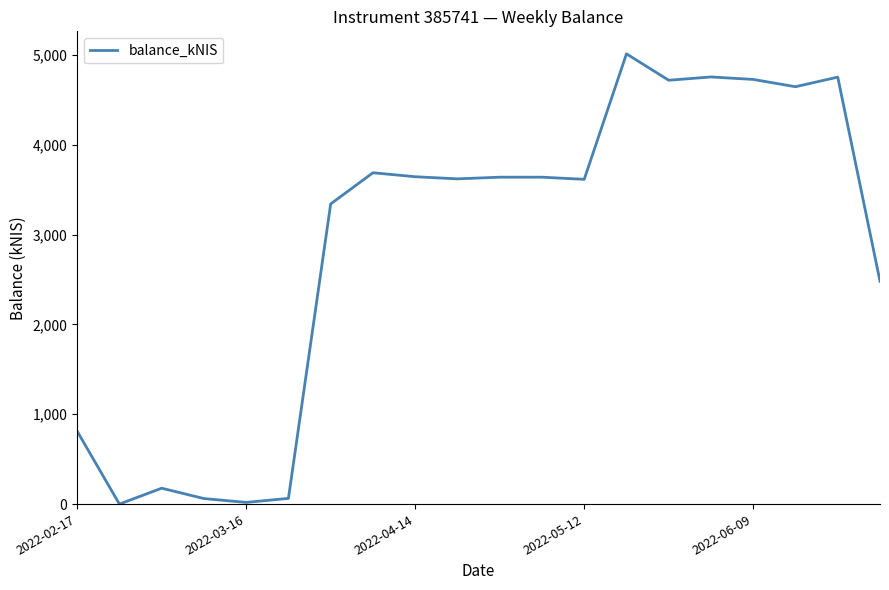

What is the maximum value shown in the chart?

5013.8